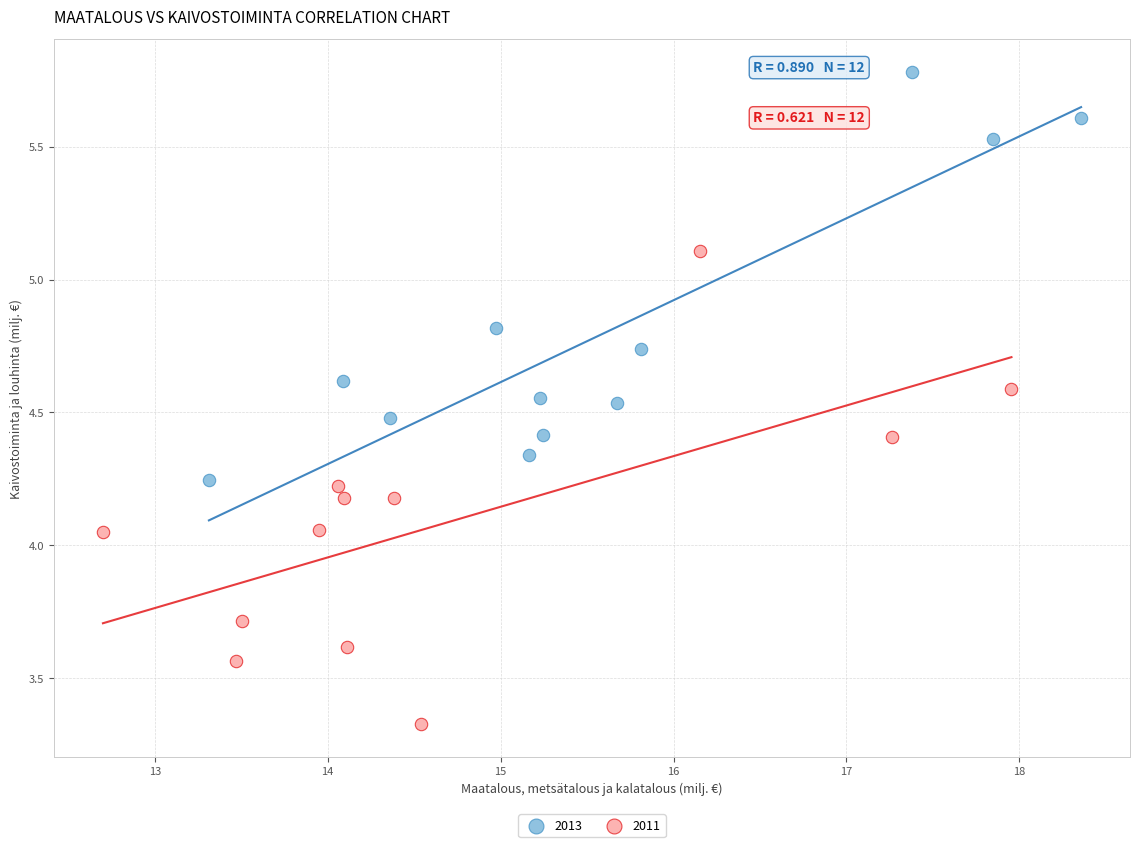

Which series contains the highest Y value?

2013